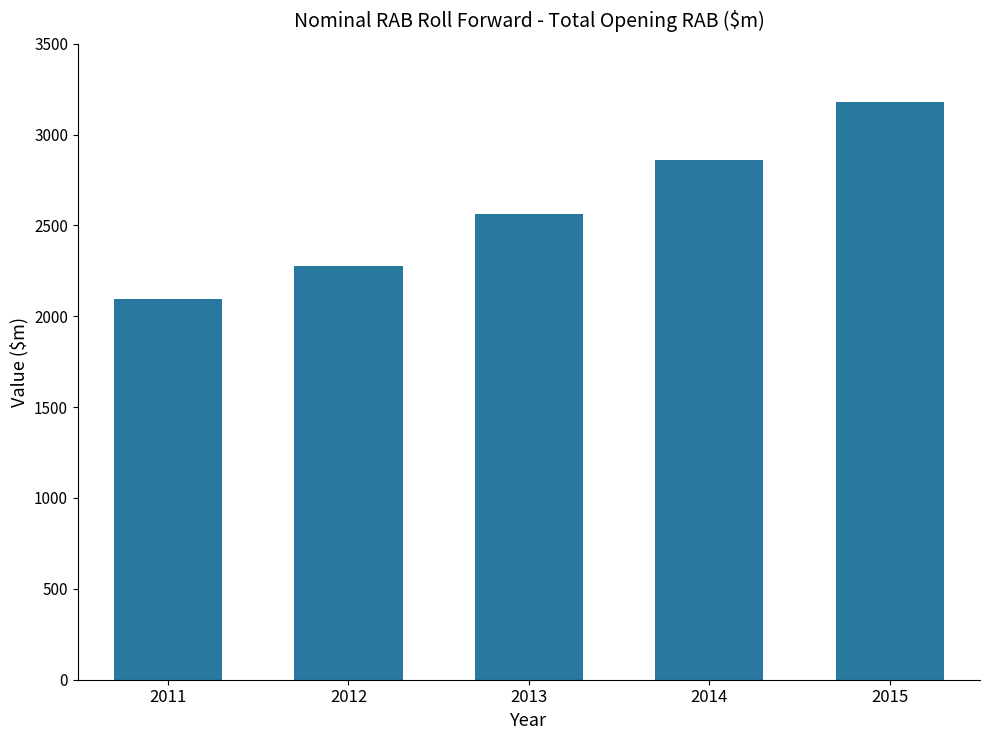

Reading left to right, transcribe all the data shown in this chart.

2011=2093.4	2012=2278.1	2013=2561.8	2014=2858.3	2015=3180.1